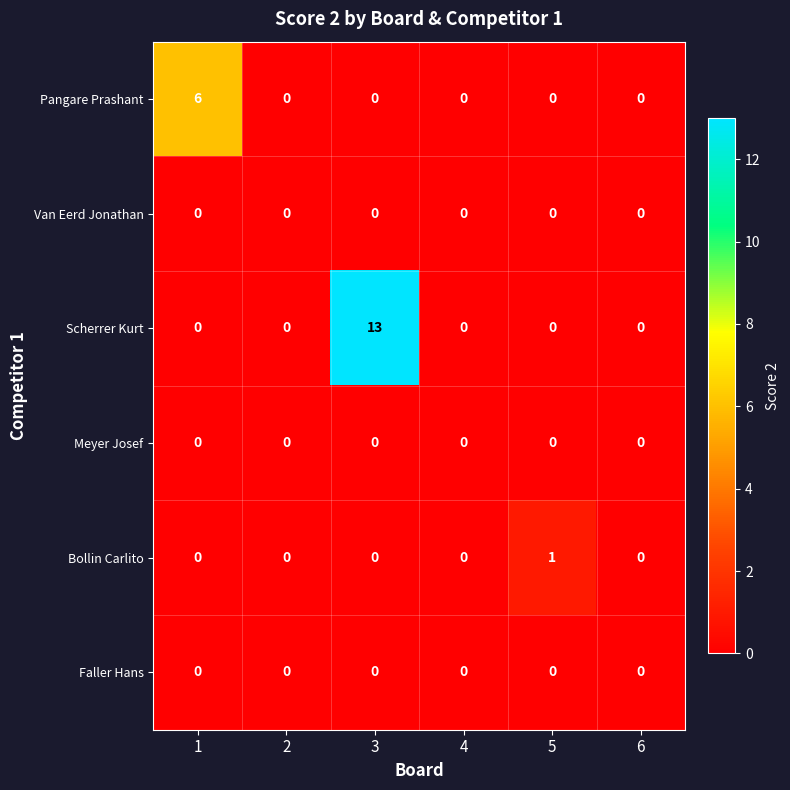

Count the Pangare Prashant values in the range 0 to 1.

5